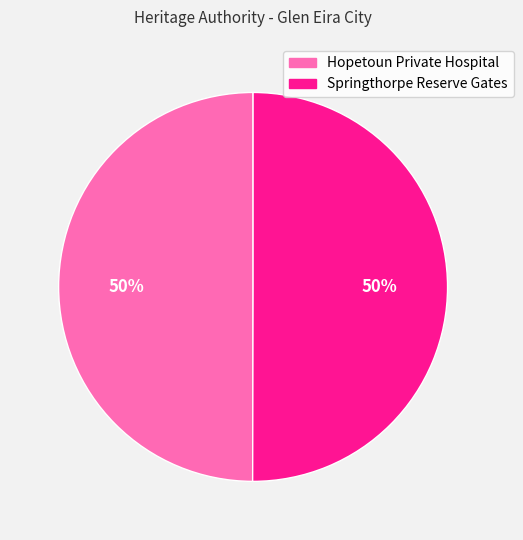

What is the ratio of the value at Springthorpe Reserve Gates to the value at Hopetoun Private Hospital?

1.0